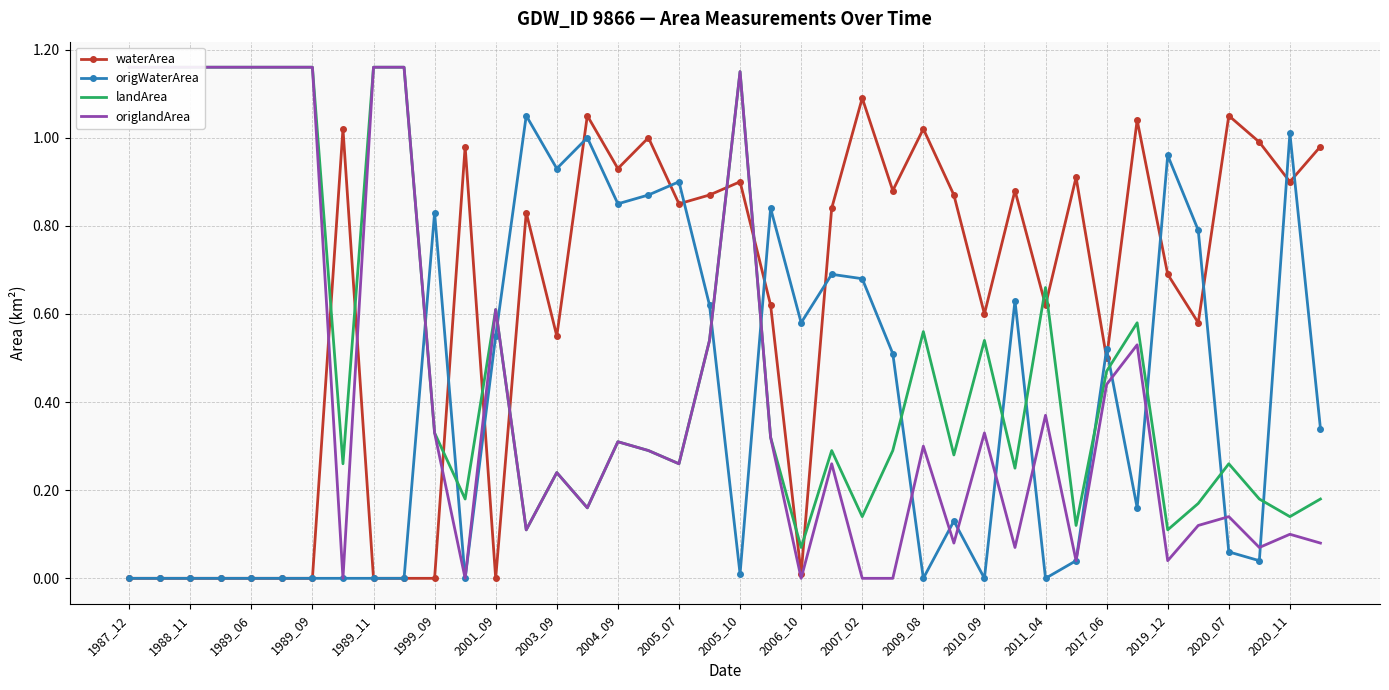

Which series ends up on top after the final intersection of origlandArea and waterArea?

waterArea